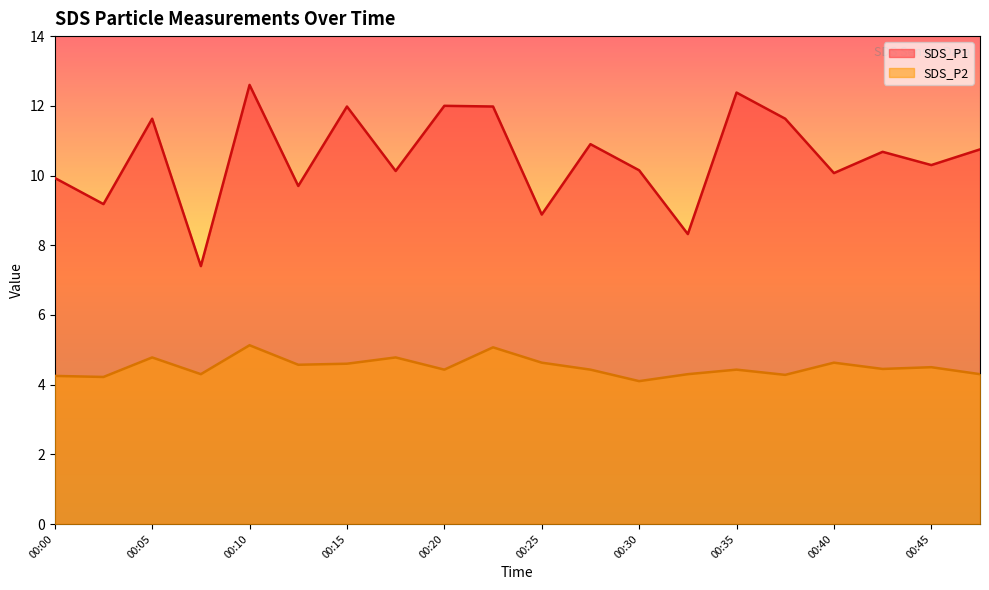

Which series has the widest spread of values?

SDS_P1